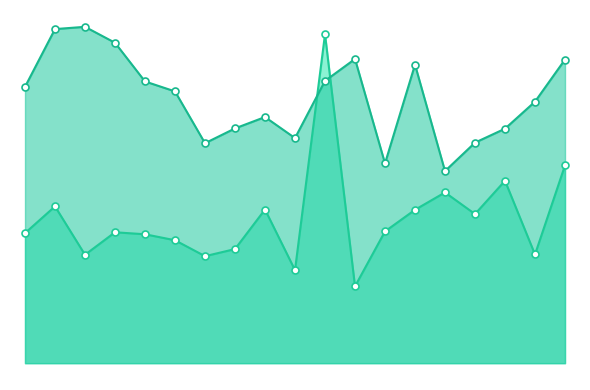

Which series has the largest total across all categories?

Food, Beverage & Tobacco